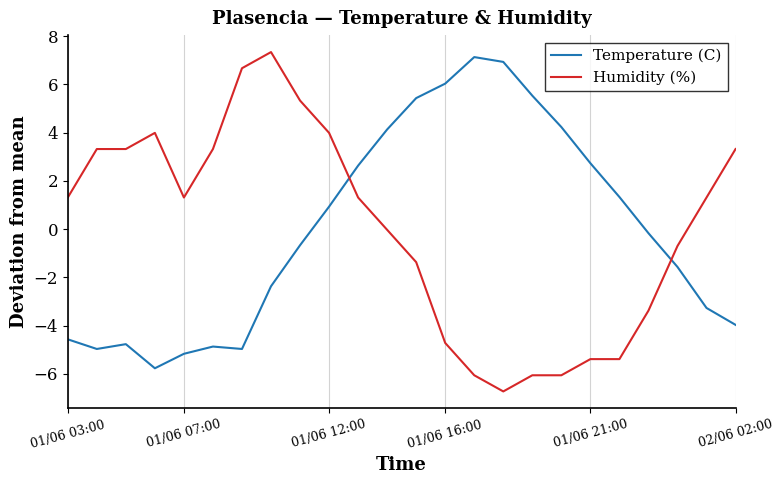

What is the lowest value of the Temperature (C) series?

-5.8